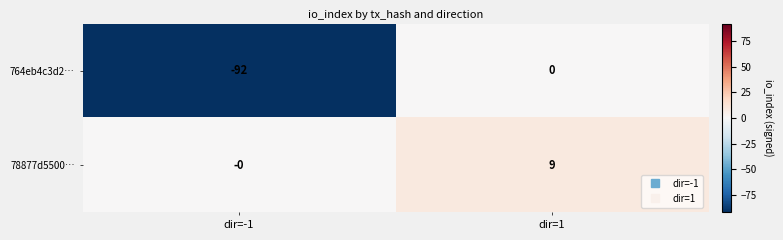

Which series changed the most between dir=-1 and dir=1?

764eb4c3d2…